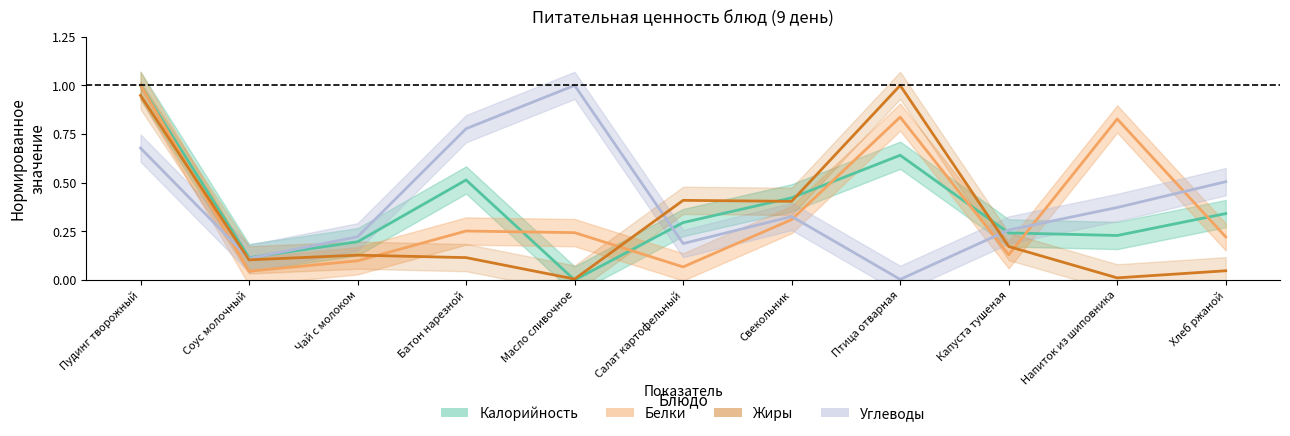

What is the label of the 4th point from the left?

Батон нарезной